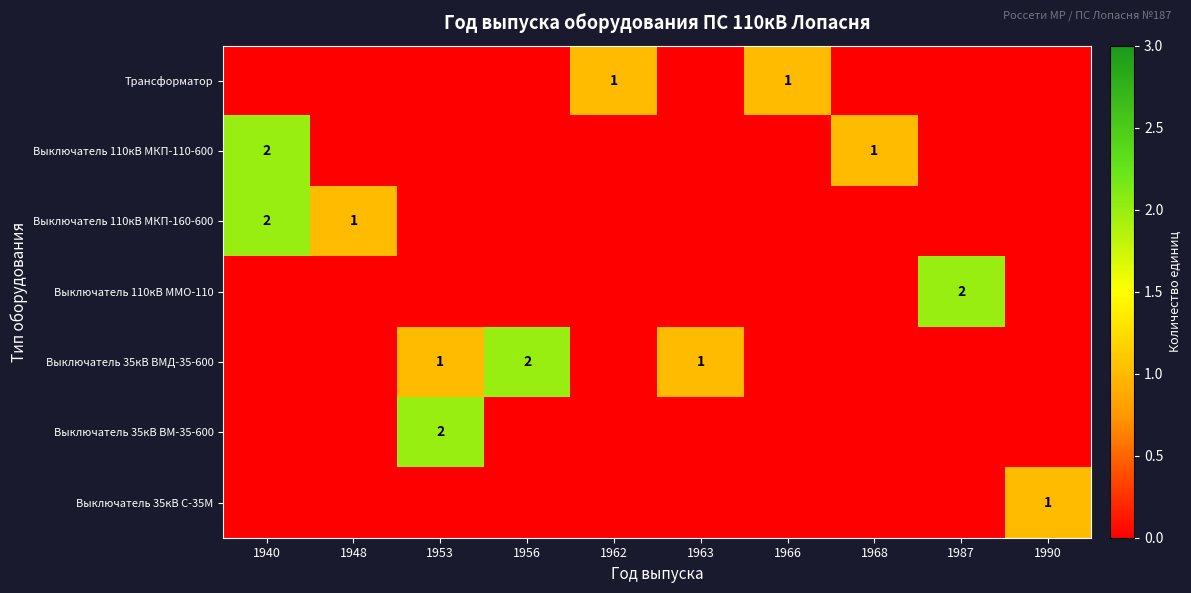

The value of Выключатель 35кВ ВМД-35-600 at 1962 is 0. True or false?

True